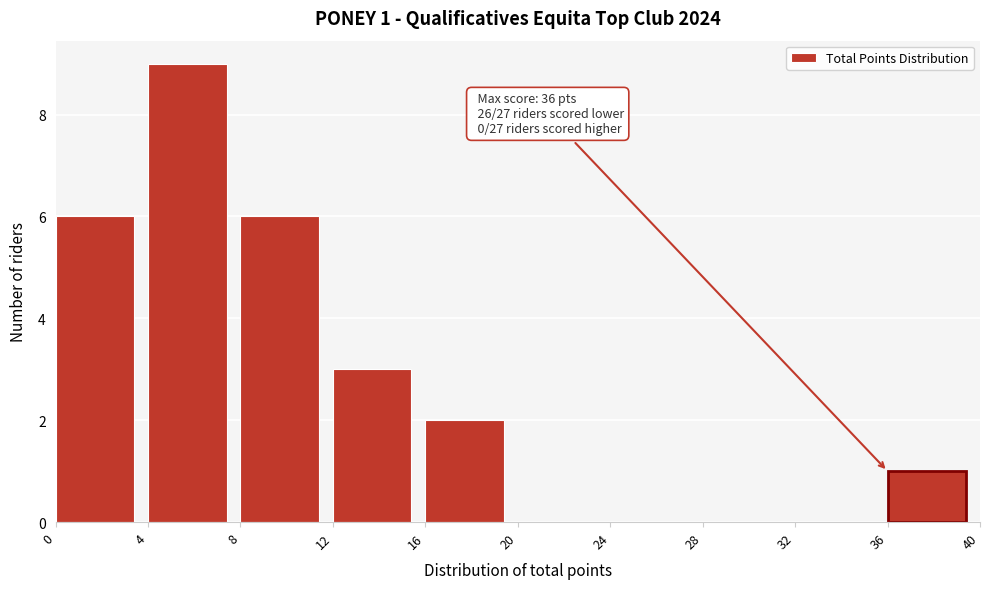

Which range on the x-axis has the tallest bar?

4 to 8